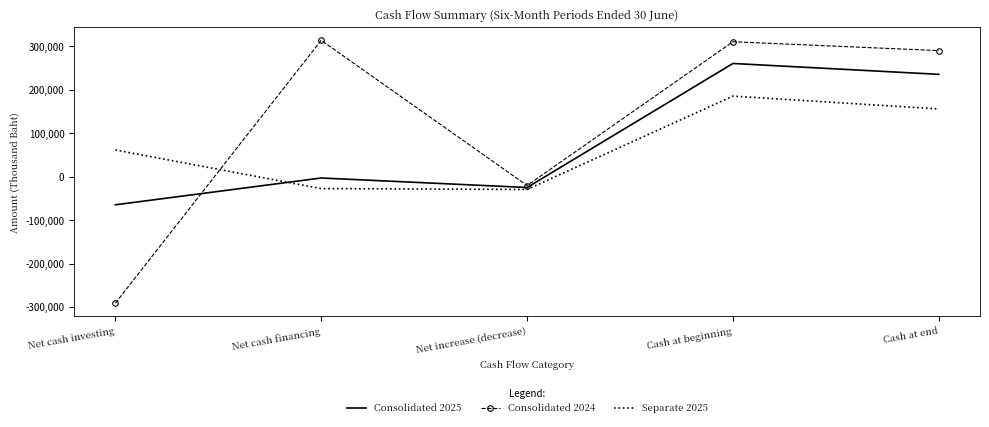

What is the greatest value displayed?

313443